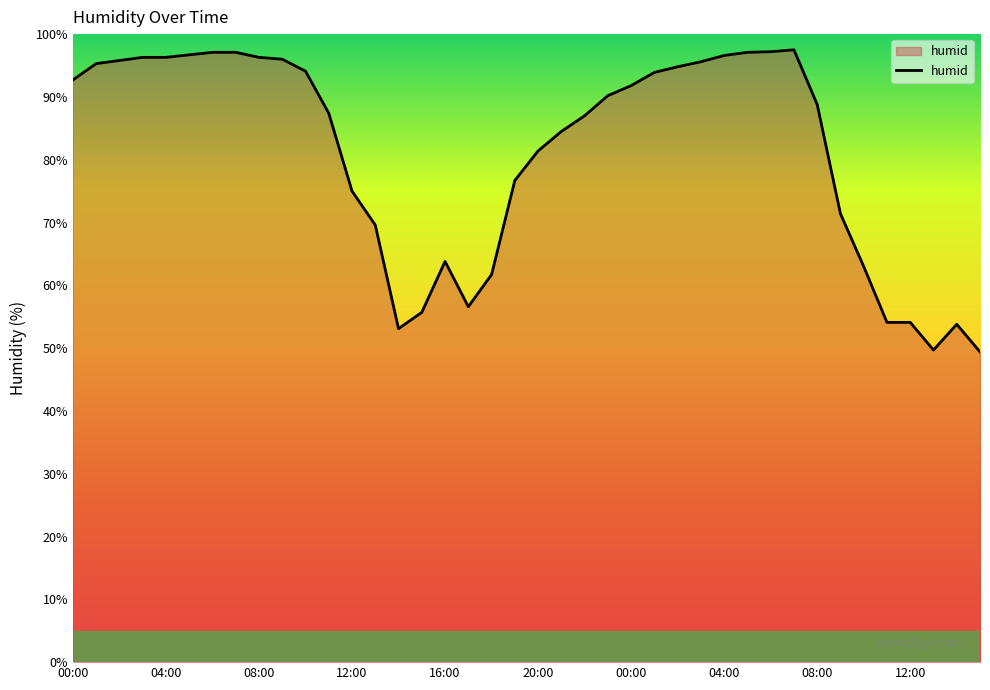

What is the smallest value displayed?

49.4